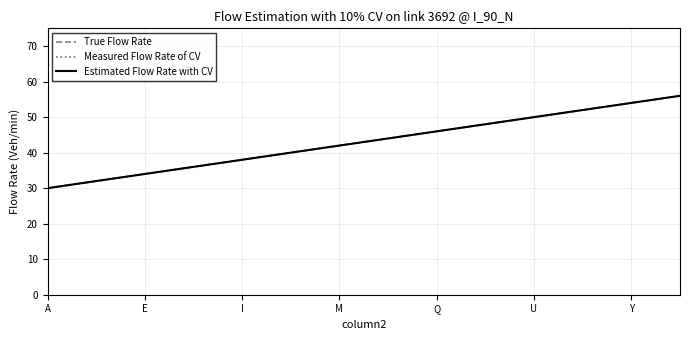

Is this an area chart (filled region under the line)?

No